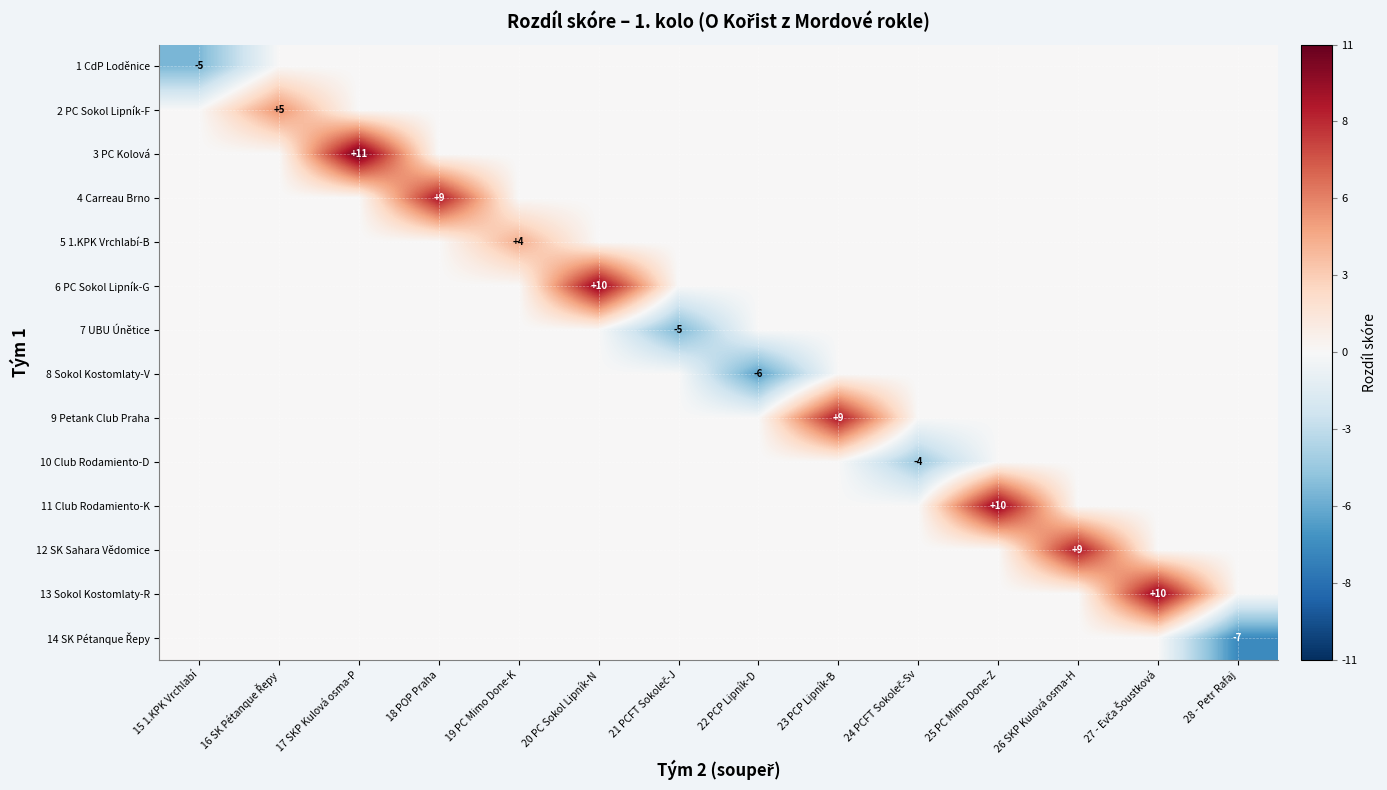

The 7 UBU Únětice series shows -2 at 25 PC Mimo Done-Z. True or false?

False